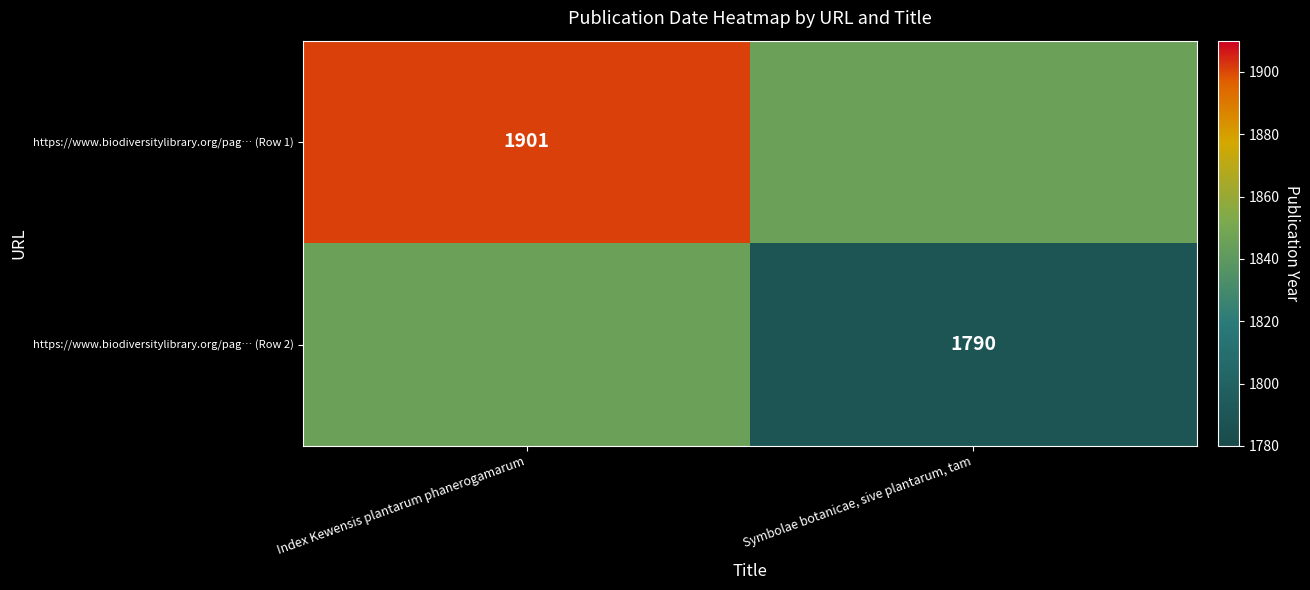

At which category is the sum across all series the highest?

Index Kewensis plantarum phanerogamarum